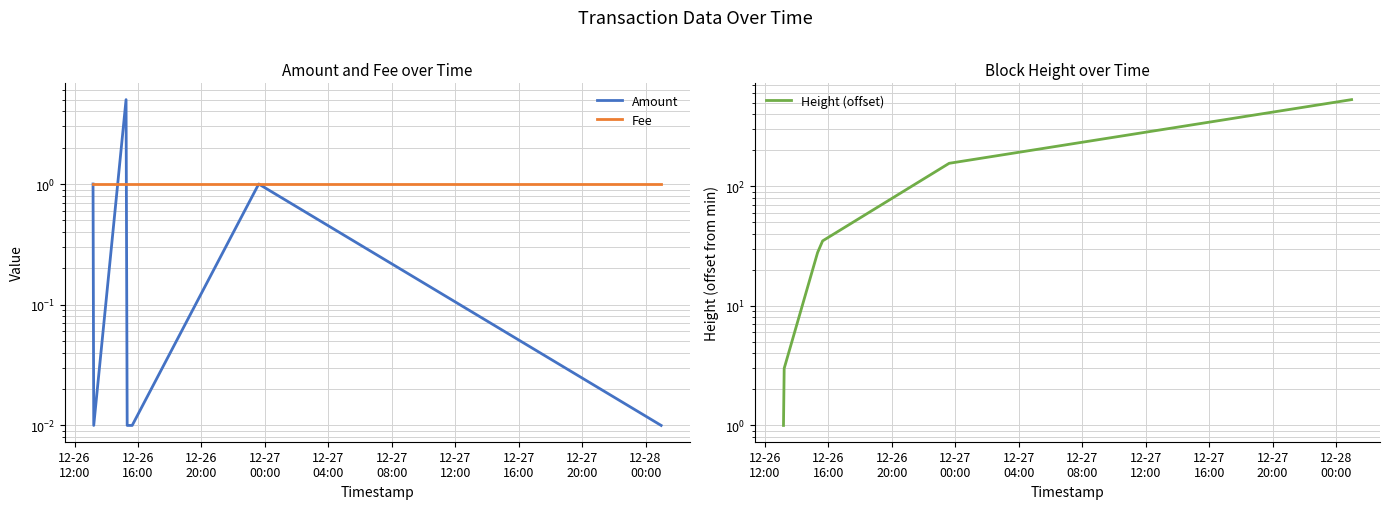

Does the chart display data point markers on the line(s)?

No